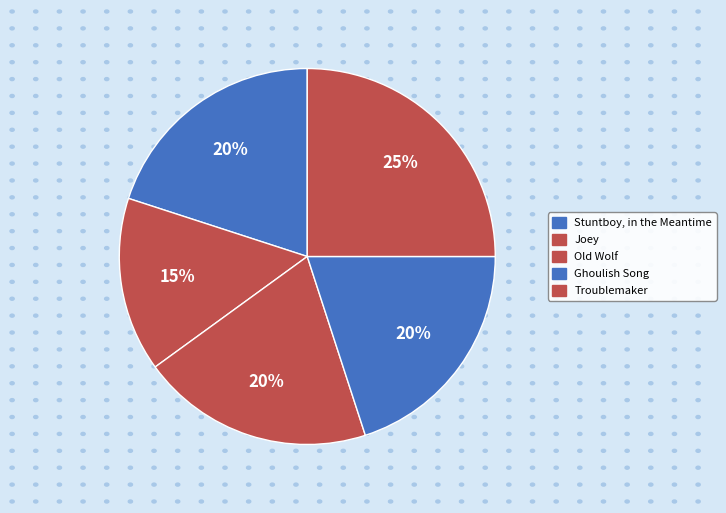

How much of the chart is everything except Stuntboy, in the Meantime?

80.0%